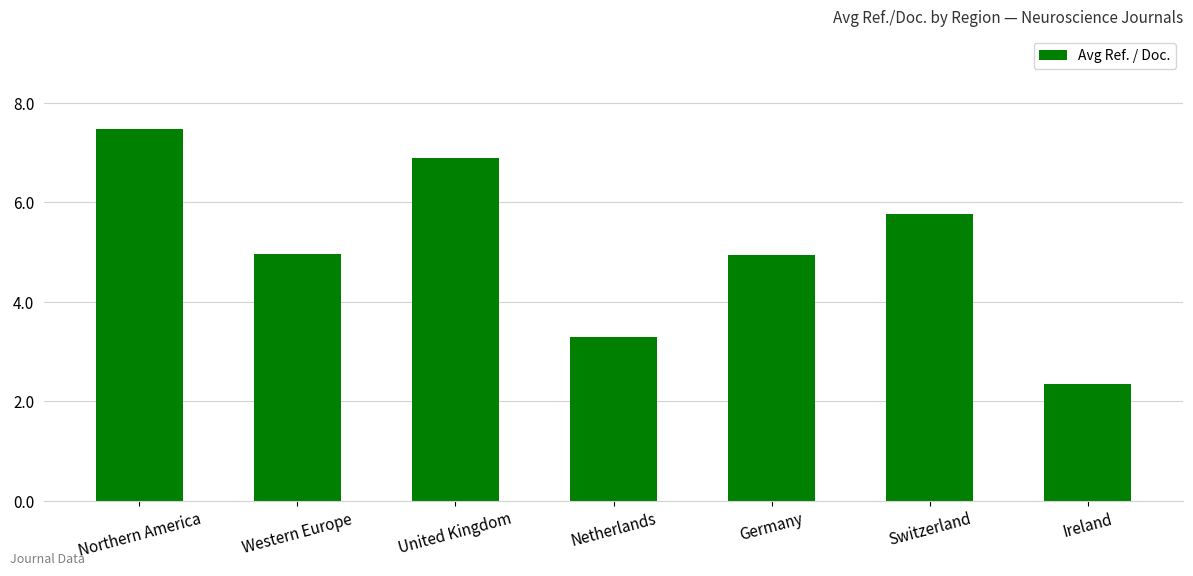

Approximately how many times larger is the value at Netherlands compared to Switzerland?

0.6